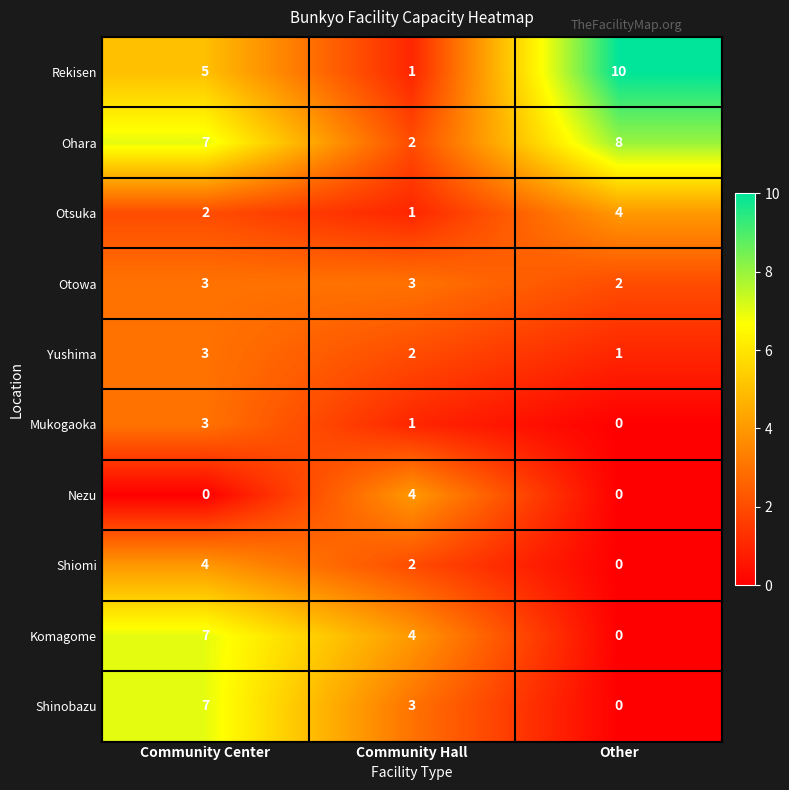

Reading right to left, extract all data points from this chart.

Rekisen: Other=10	Community Hall=1	Community Center=5
Ohara: Other=8	Community Hall=2	Community Center=7
Otsuka: Other=4	Community Hall=1	Community Center=2
Otowa: Other=2	Community Hall=3	Community Center=3
Yushima: Other=1	Community Hall=2	Community Center=3
Mukogaoka: Other=0	Community Hall=1	Community Center=3
Nezu: Other=0	Community Hall=4	Community Center=0
Shiomi: Other=0	Community Hall=2	Community Center=4
Komagome: Other=0	Community Hall=4	Community Center=7
Shinobazu: Other=0	Community Hall=3	Community Center=7